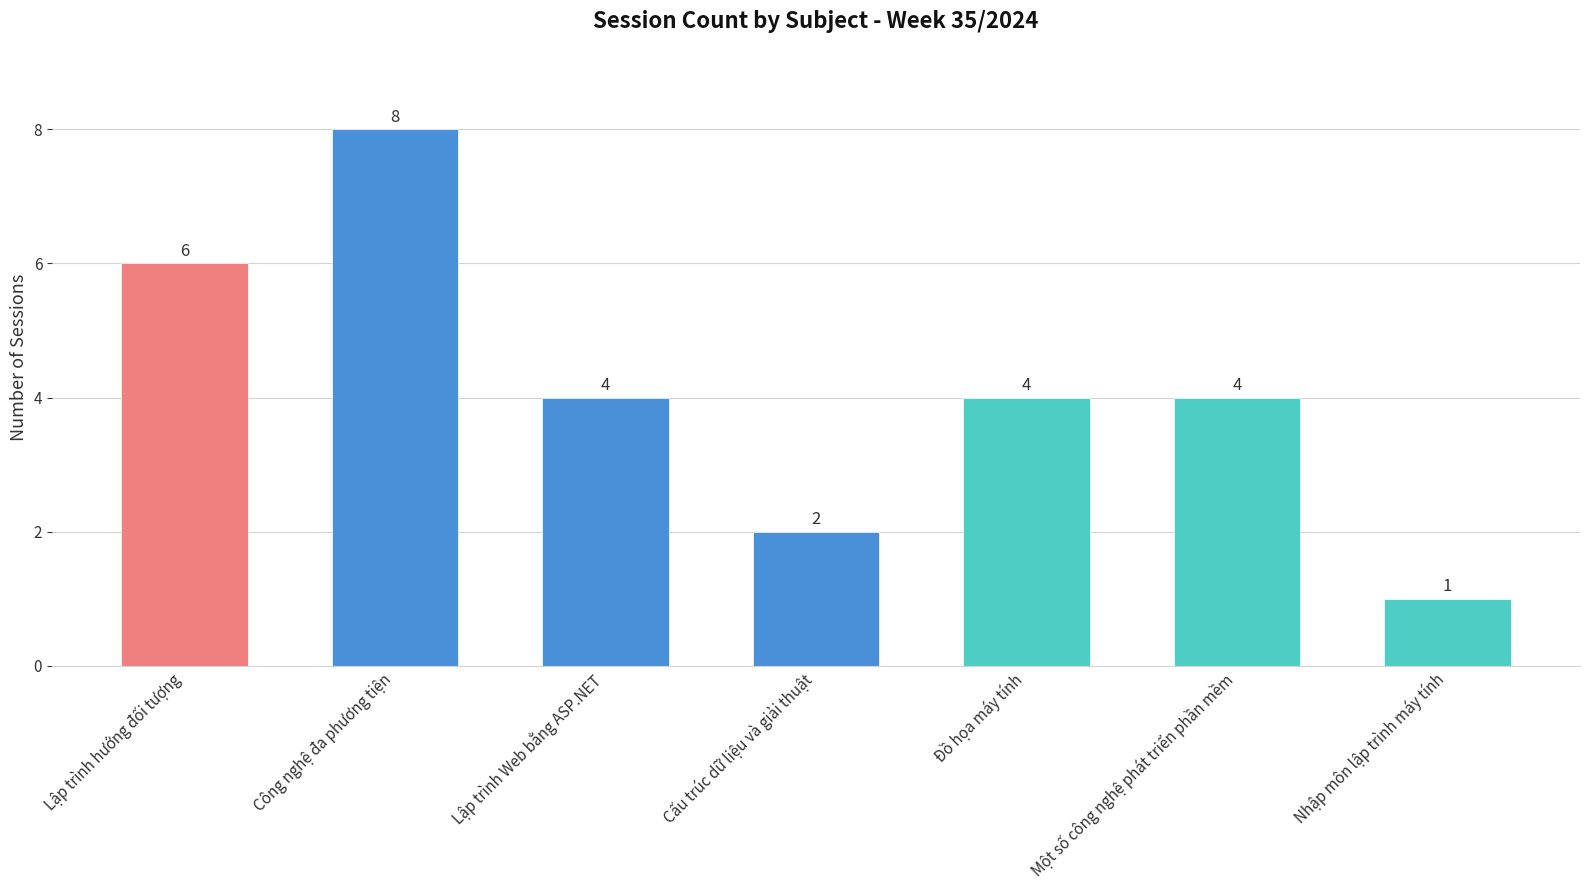

Is it true that the value at Nhập môn lập trình máy tính is 1?

True